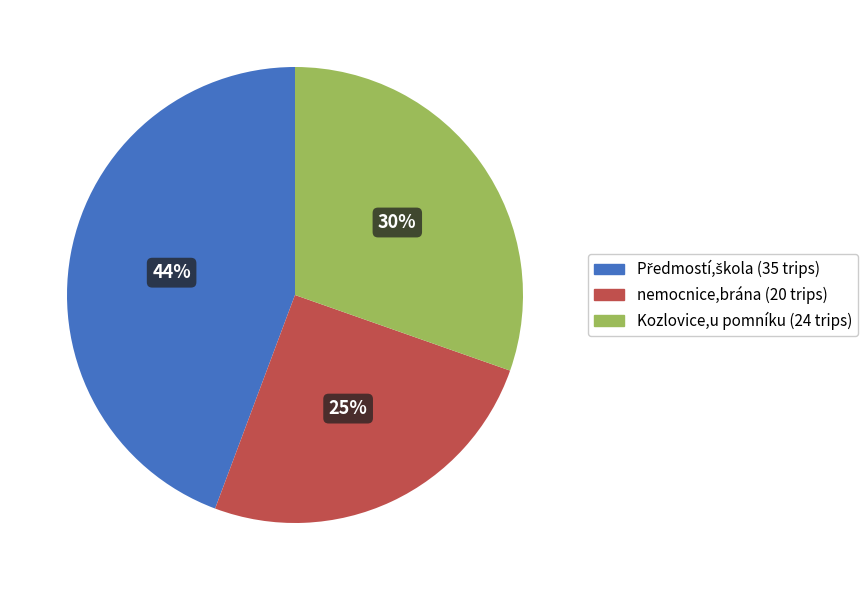

Is the sum of nemocnice,brána and Kozlovice,u pomníku greater than half?

Yes